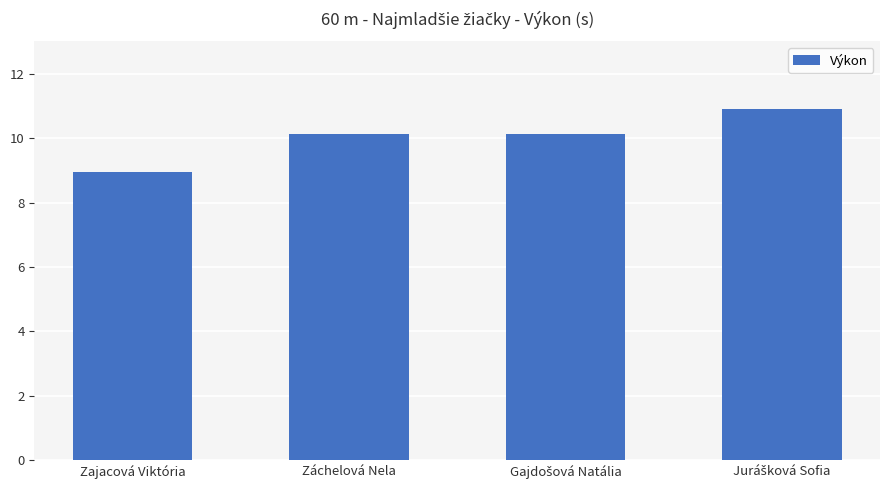

What position from the right is Záchelová Nela?

3